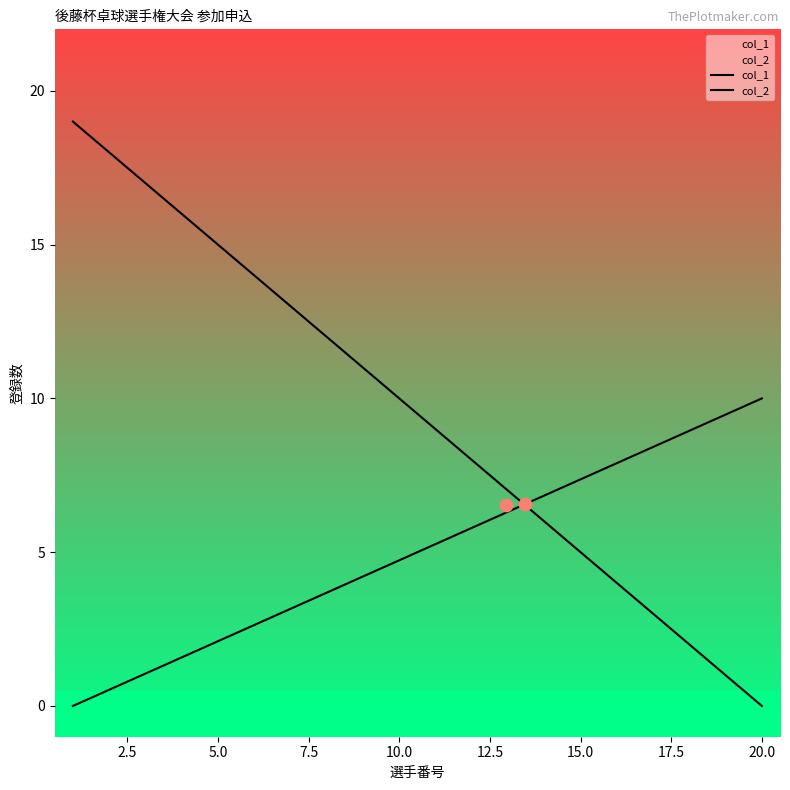

What are all the series names shown in the legend?

col_1, col_2